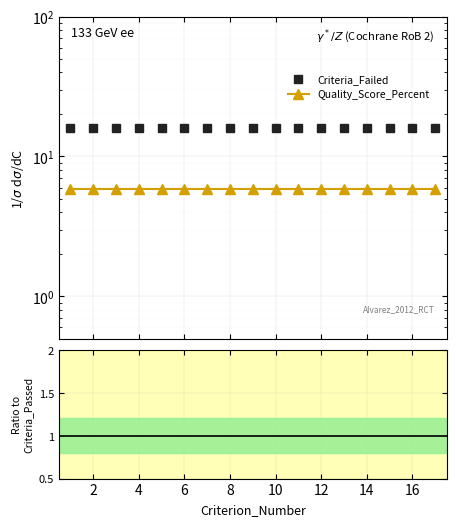

What is the value of the Criteria_Failed point at the 4th from the left?

16.0